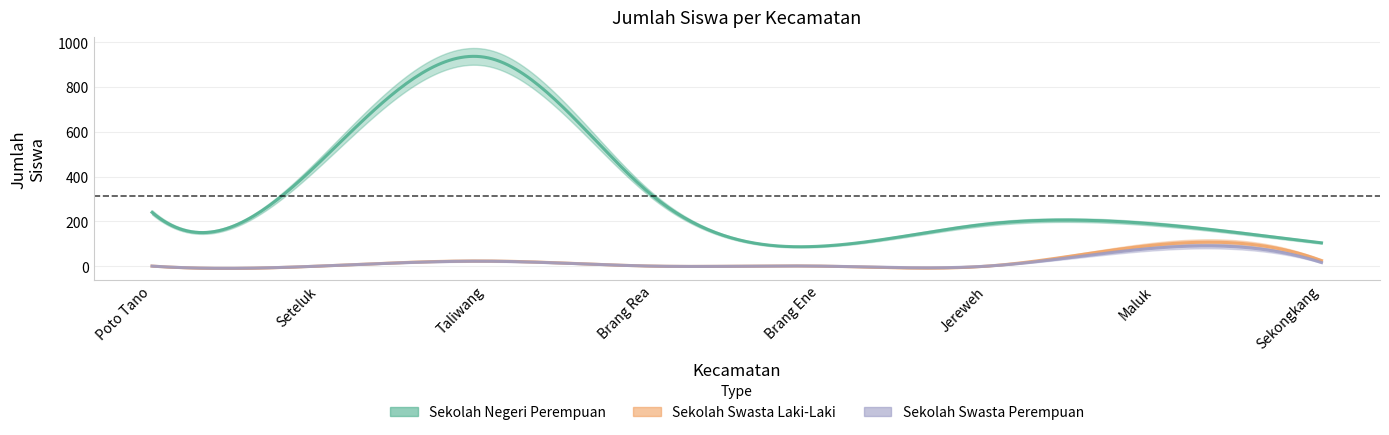

The Sekolah Swasta Perempuan series shows -27 at Brang Rea. True or false?

False